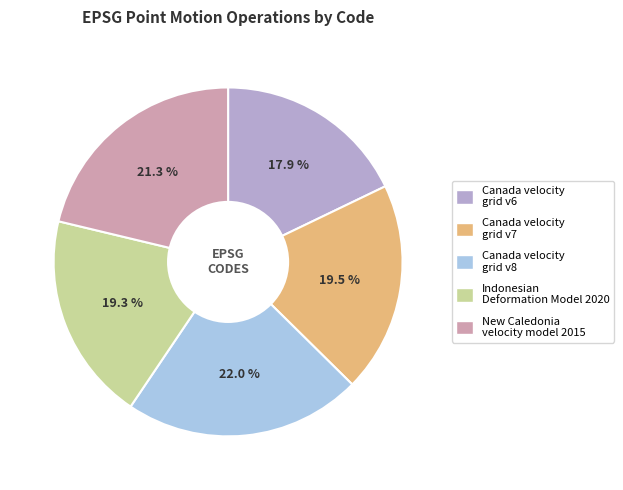

To the nearest percent, what portion does Indonesian Deformation Model 2020 represent?

19%